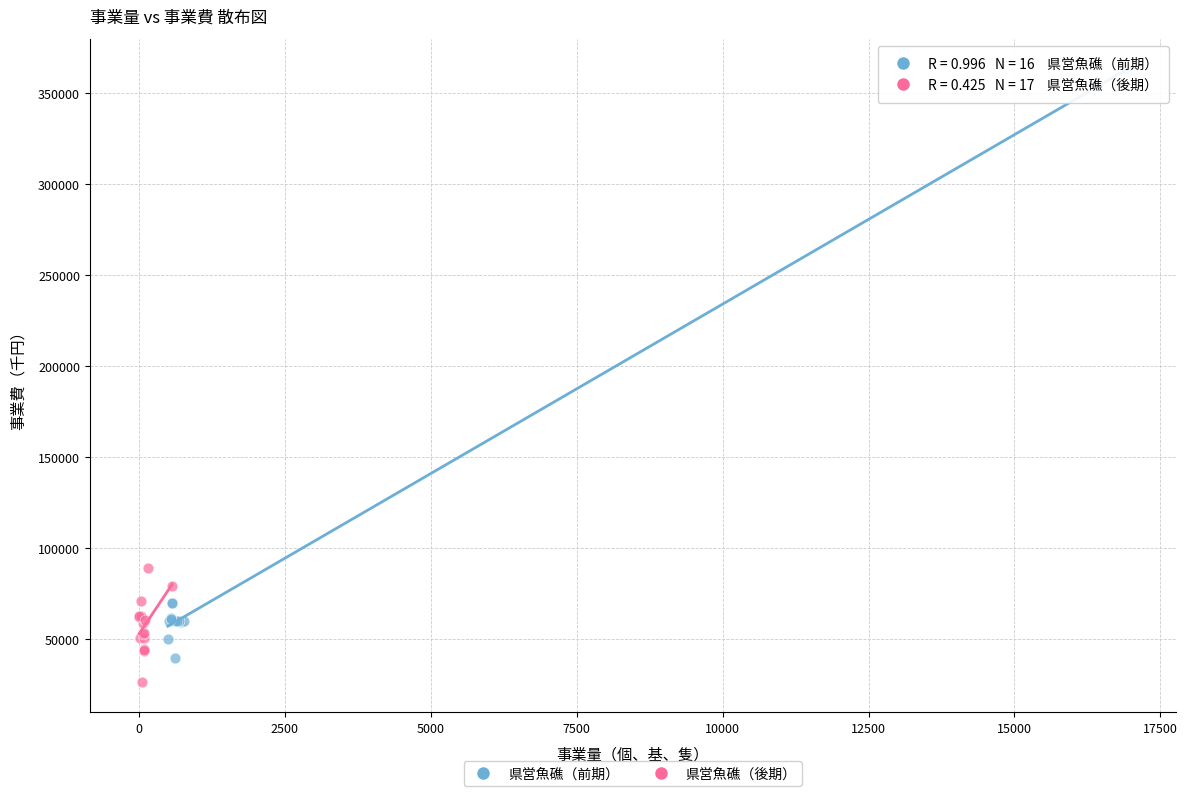

Which series reaches the minimum Y coordinate?

県営魚礁（後期）